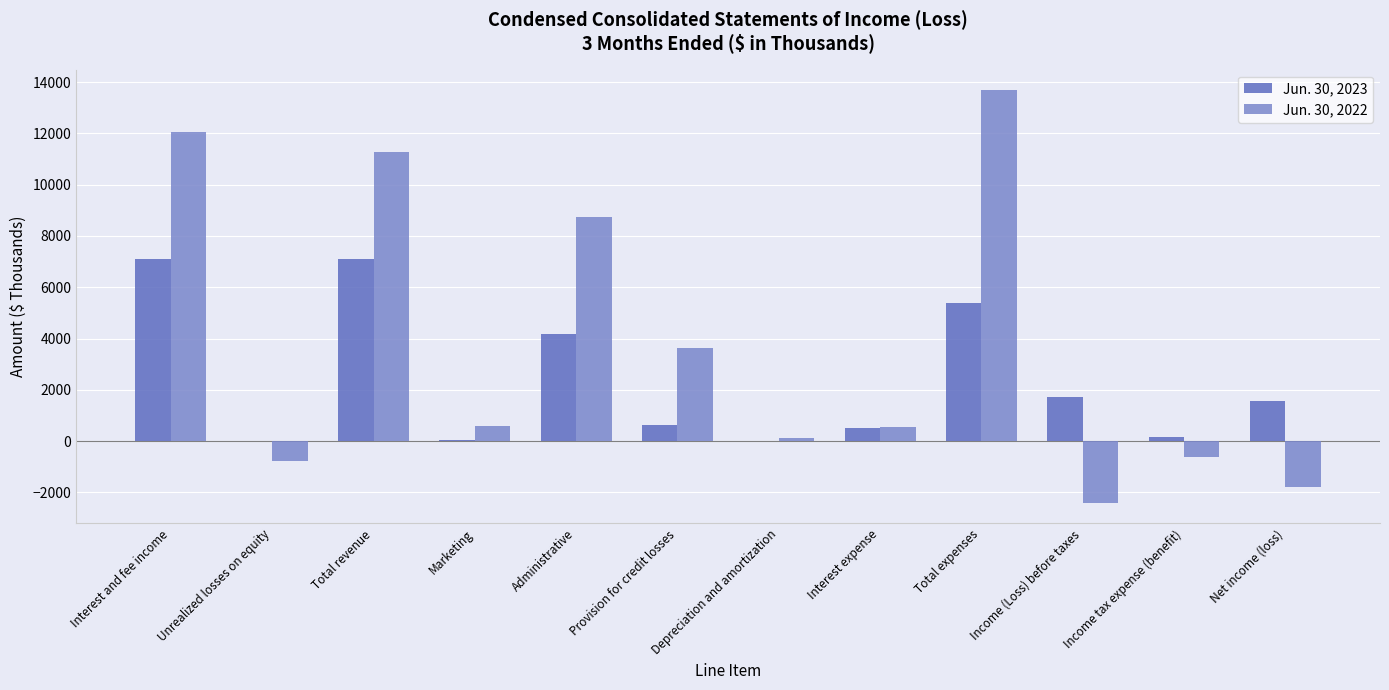

Which category has the highest value across all series?

Total expenses